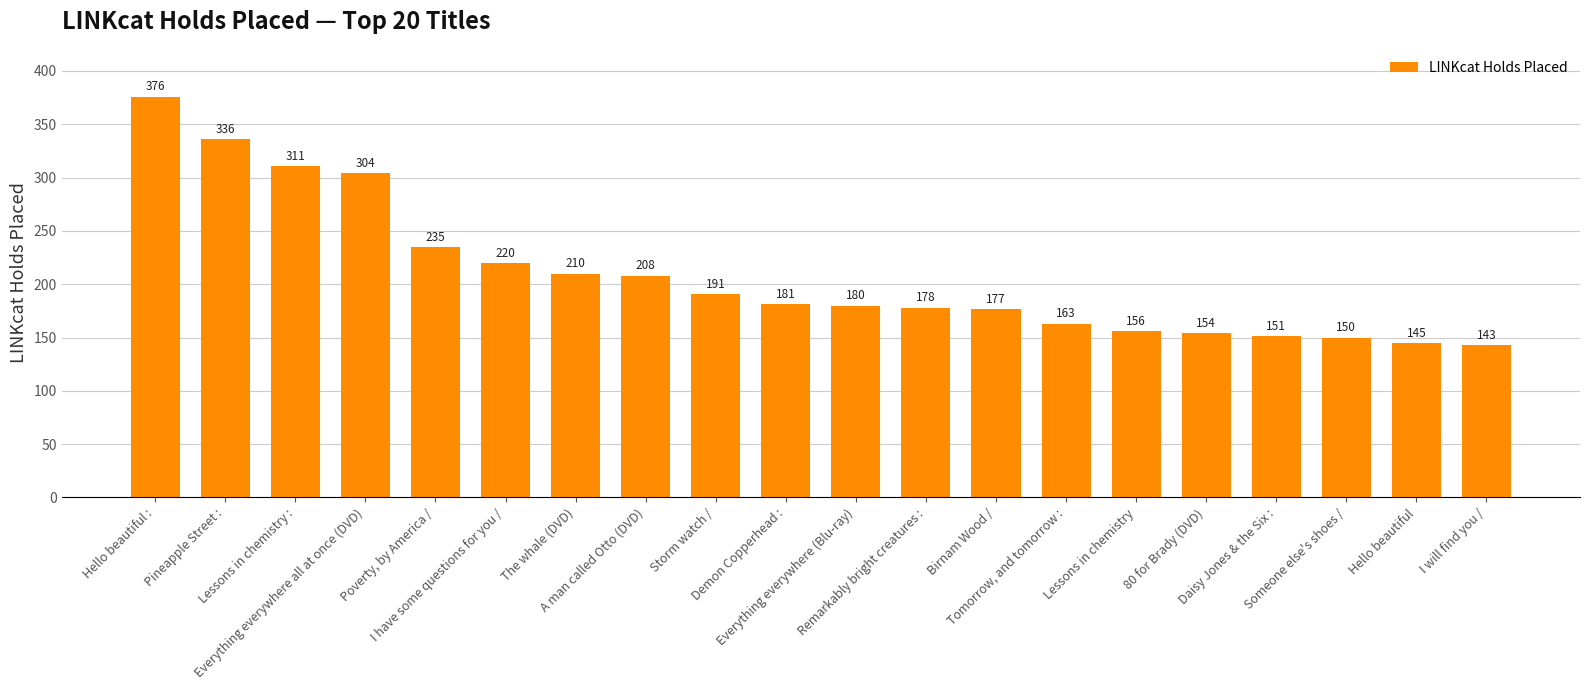

What value does the data have at 80 for Brady (DVD), to the nearest 5?

155